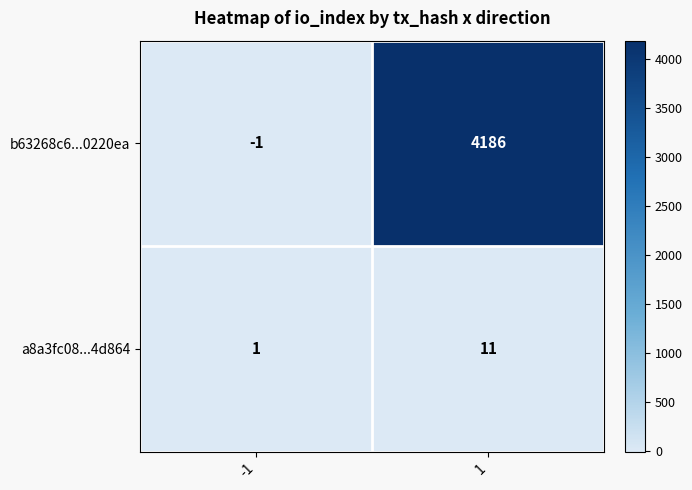

How many categories are shown in the chart?

2